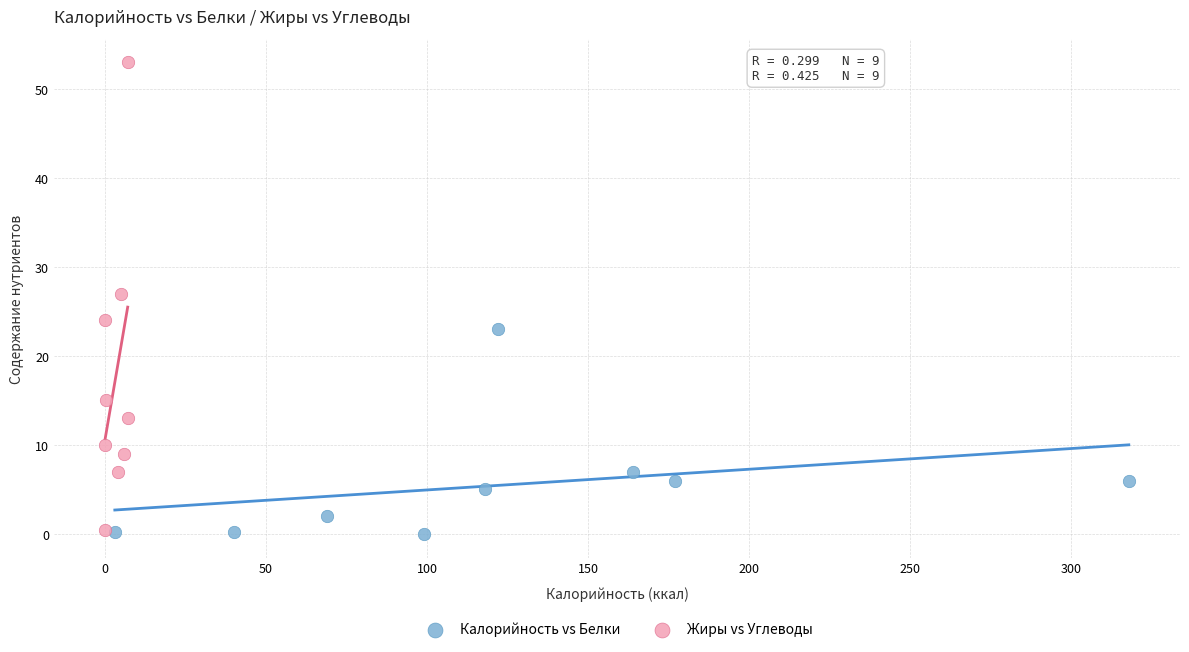

Which series has the largest Y range (max minus min)?

Жиры vs Углеводы